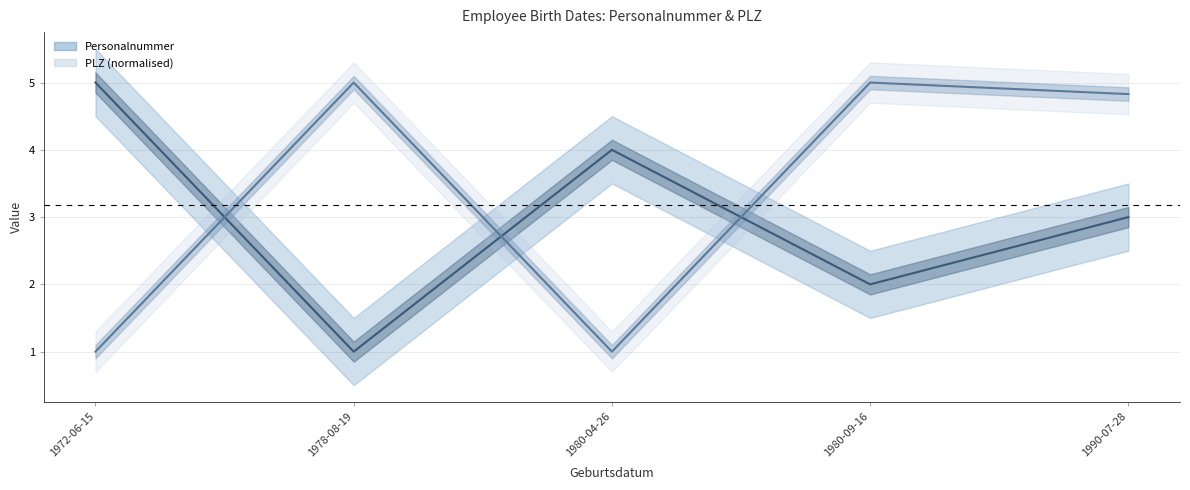

Rank the series at 1980-09-16 from highest to lowest value.

PLZ, Personalnummer